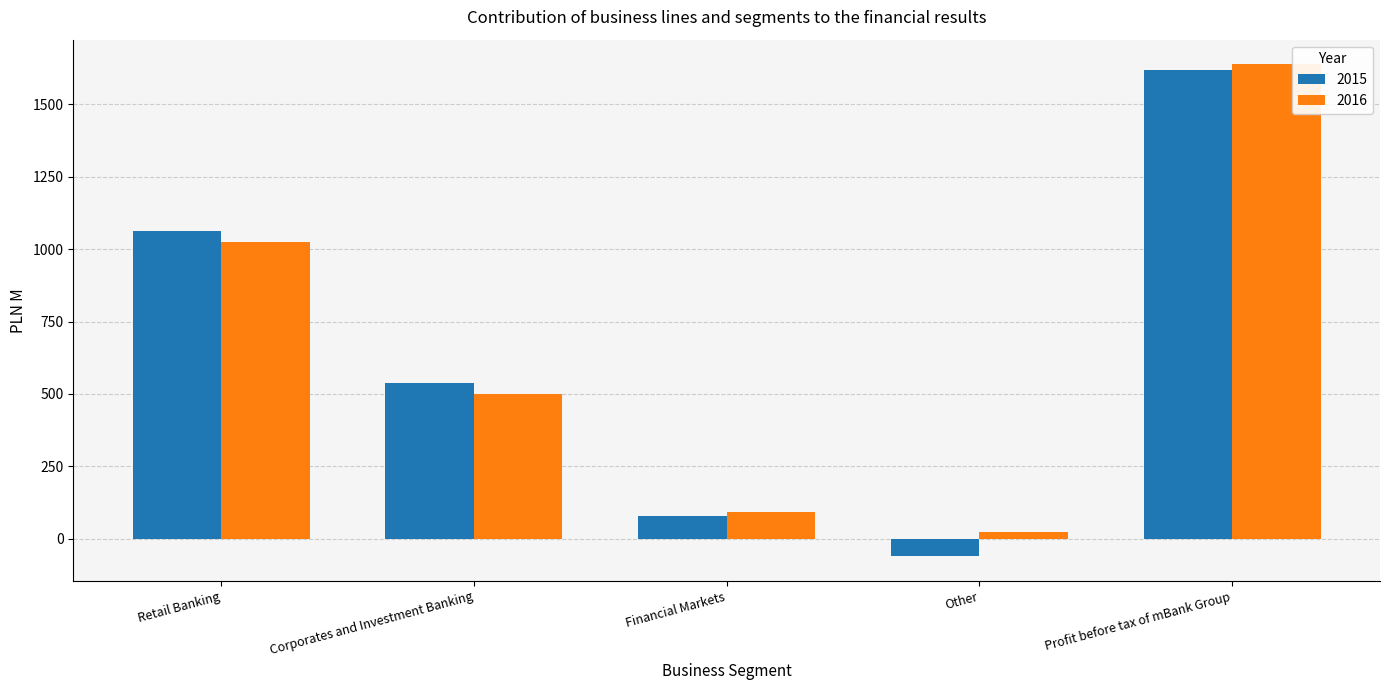

The 2016 series shows 24.3 at Other. True or false?

True